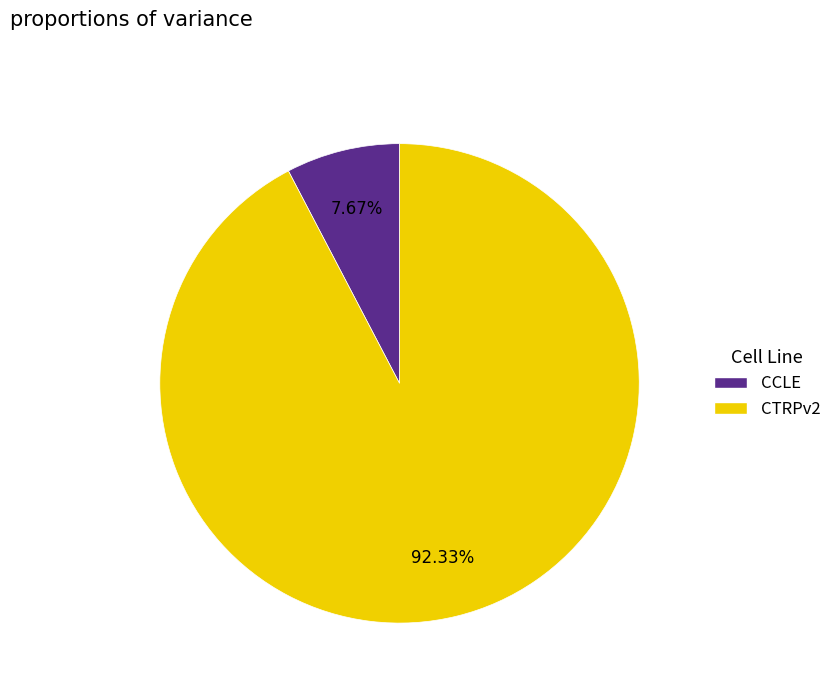

How many slices are in this pie chart?

2